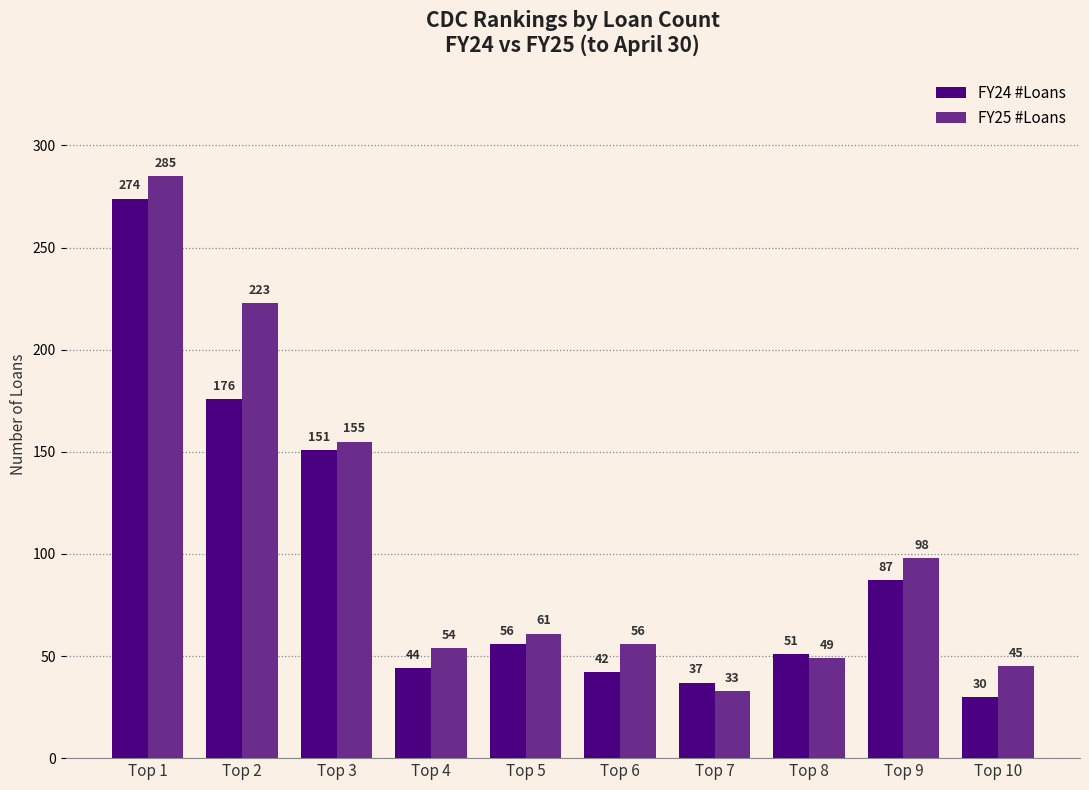

What is the value of the FY24 #Loans bar at the 1st from the left?

274